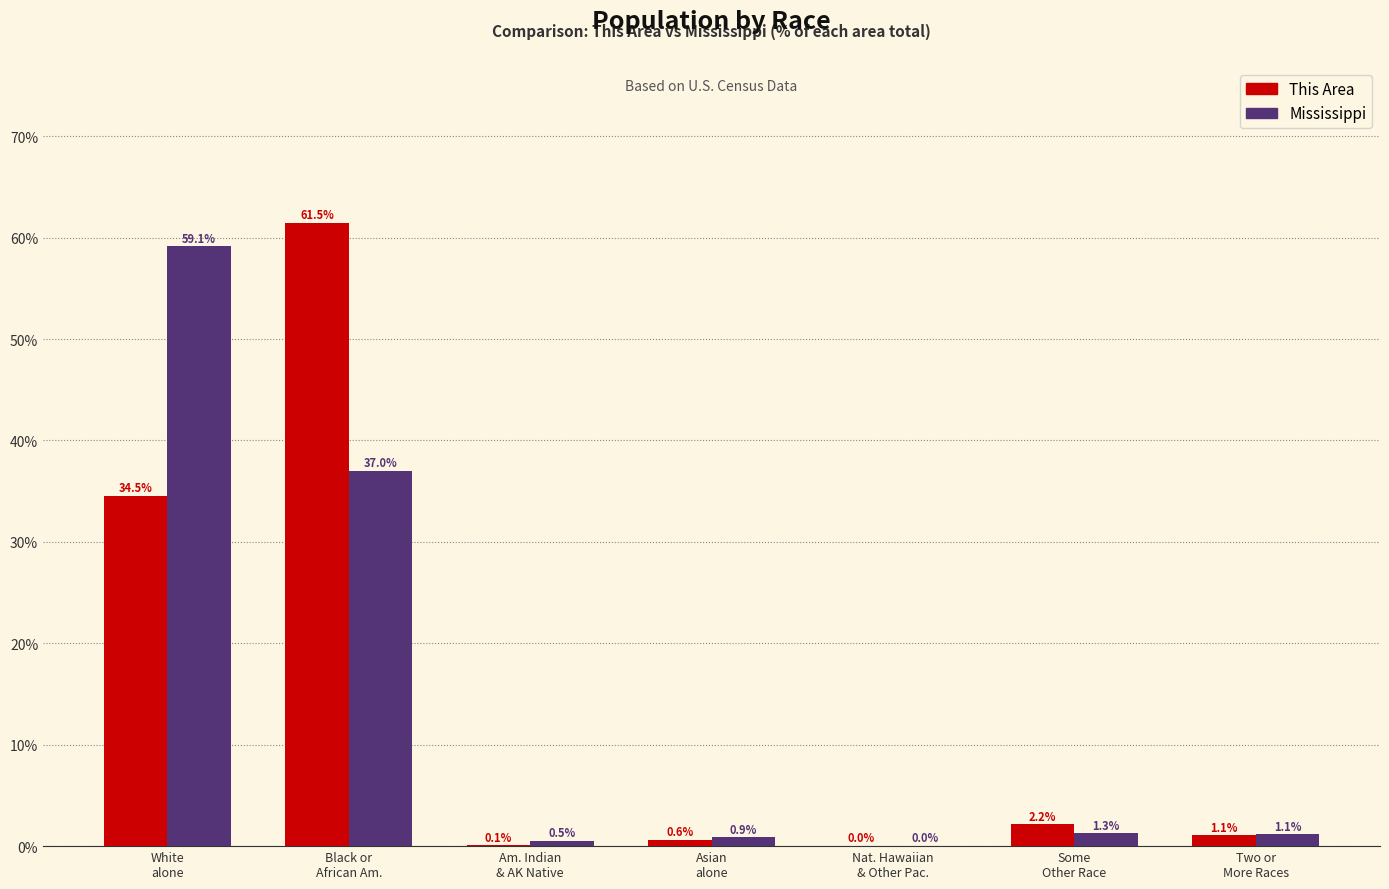

What is the greatest value displayed?

61.5